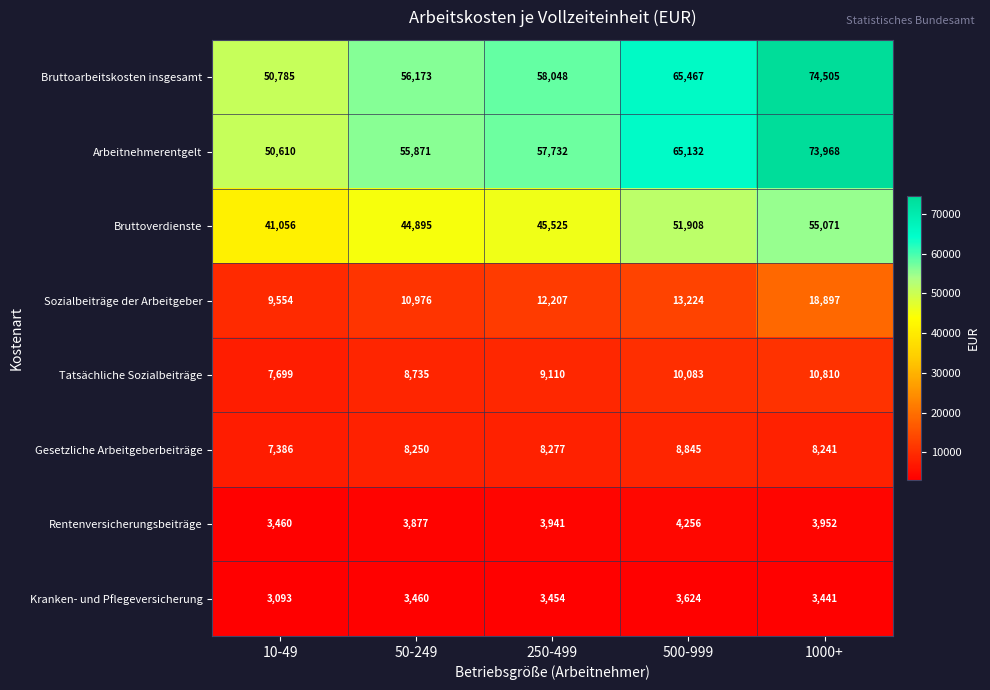

What is the average value of the Rentenversicherungsbeiträge series?

3897